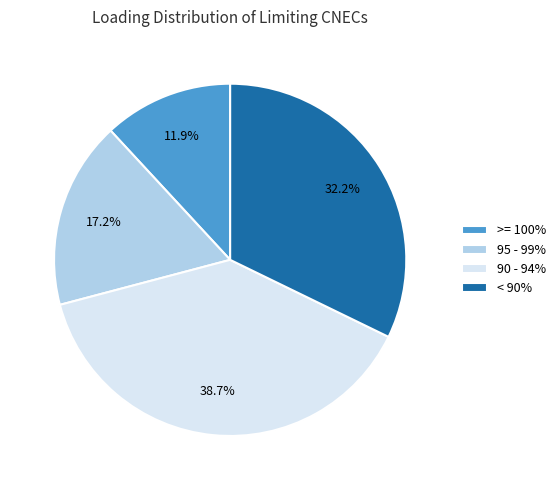

Approximately how many times larger is the value at 95 - 99% compared to 90 - 94%?

0.4